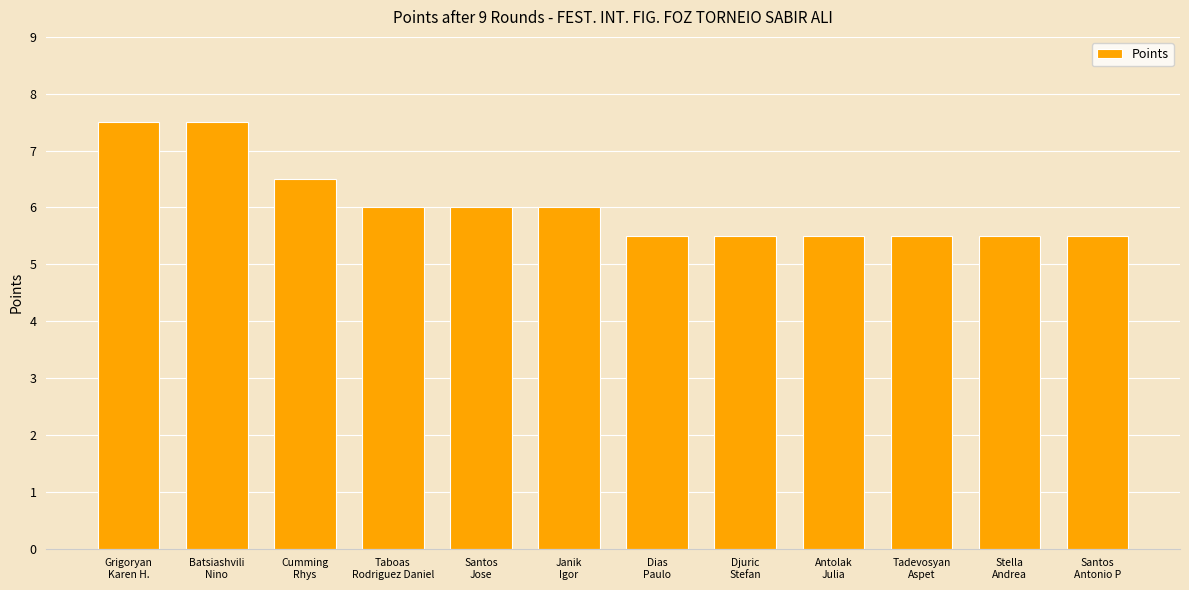

What is the sum of the values at Taboas
Rodriguez Daniel and Cumming
Rhys?

12.5